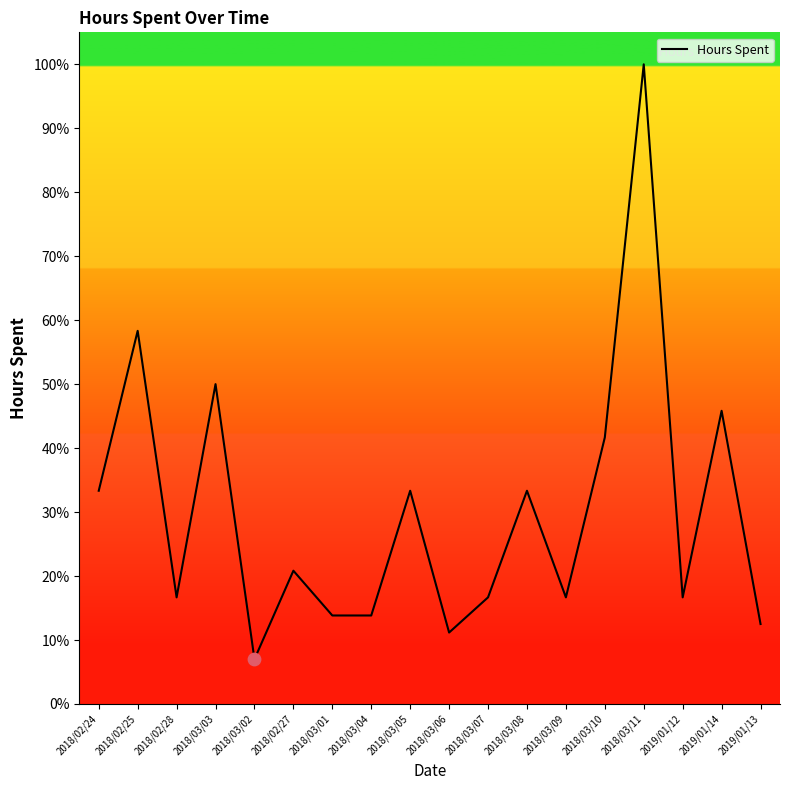

What is the change in value from 2018/02/24 to 2018/03/06?

-22.2